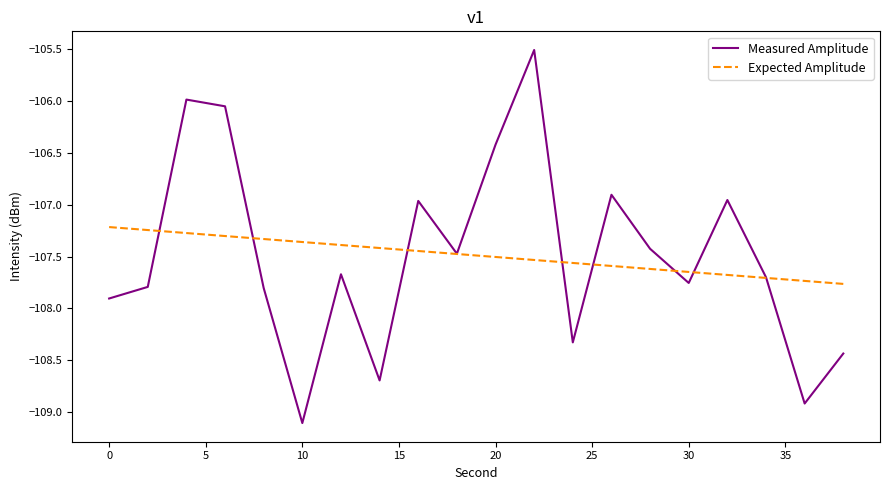

Which series has the widest spread of values?

Measured Amplitude